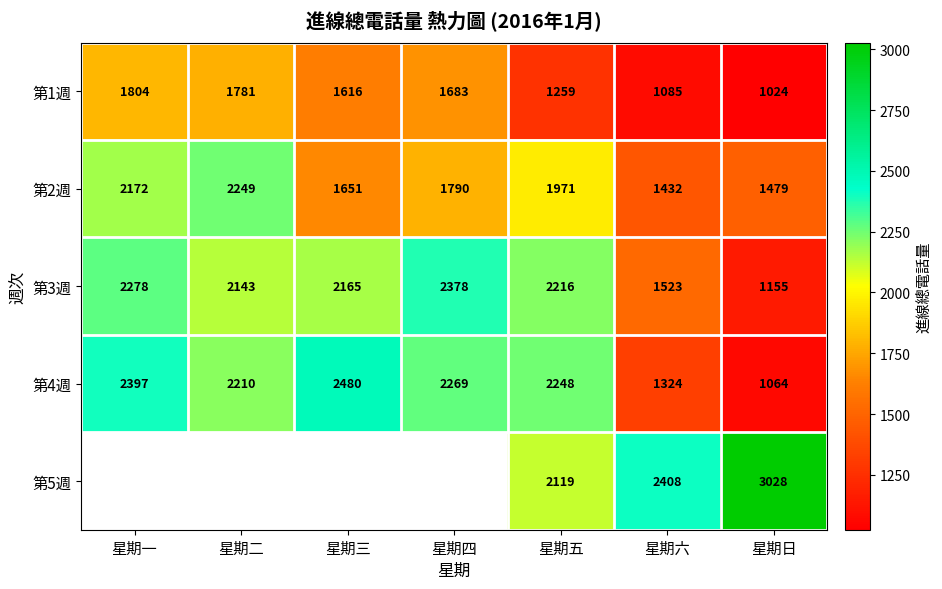

At which label does 第4週 reach its peak?

星期三